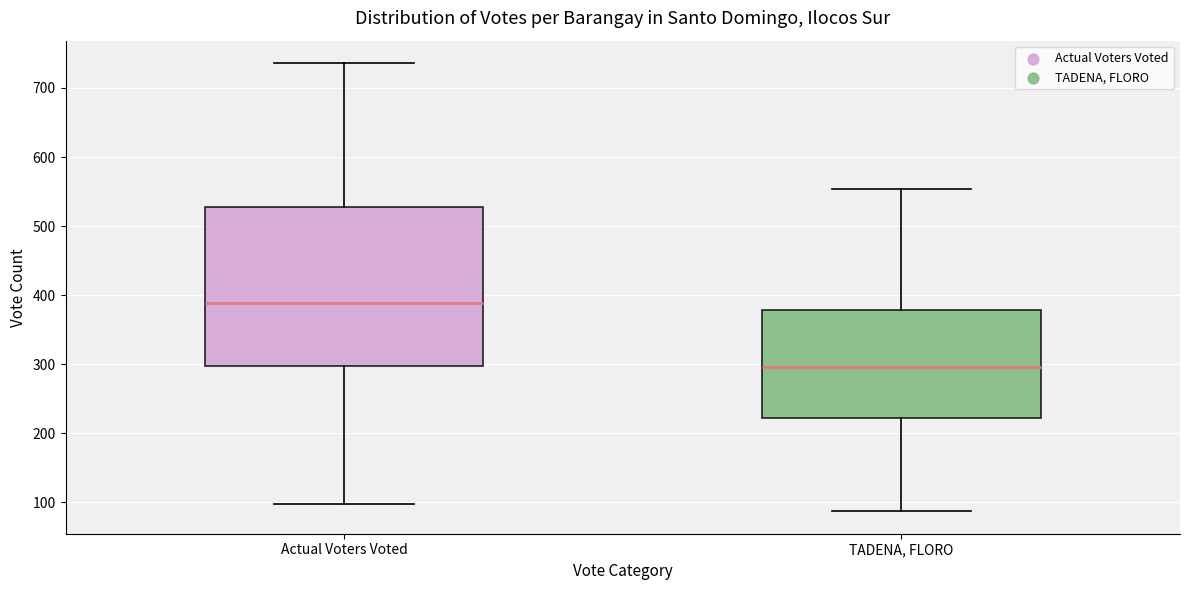

Reading left to right, read every box against the y-axis: the position of its median line, the range the box covers, and the ends of its whiskers. The values are not printed on the chart, so give them approximately, as read against the axis.

Actual Voters Voted: median 390, box 300 to 530, whiskers 100 to 740
TADENA, FLORO: median 300, box 220 to 380, whiskers 90 to 550